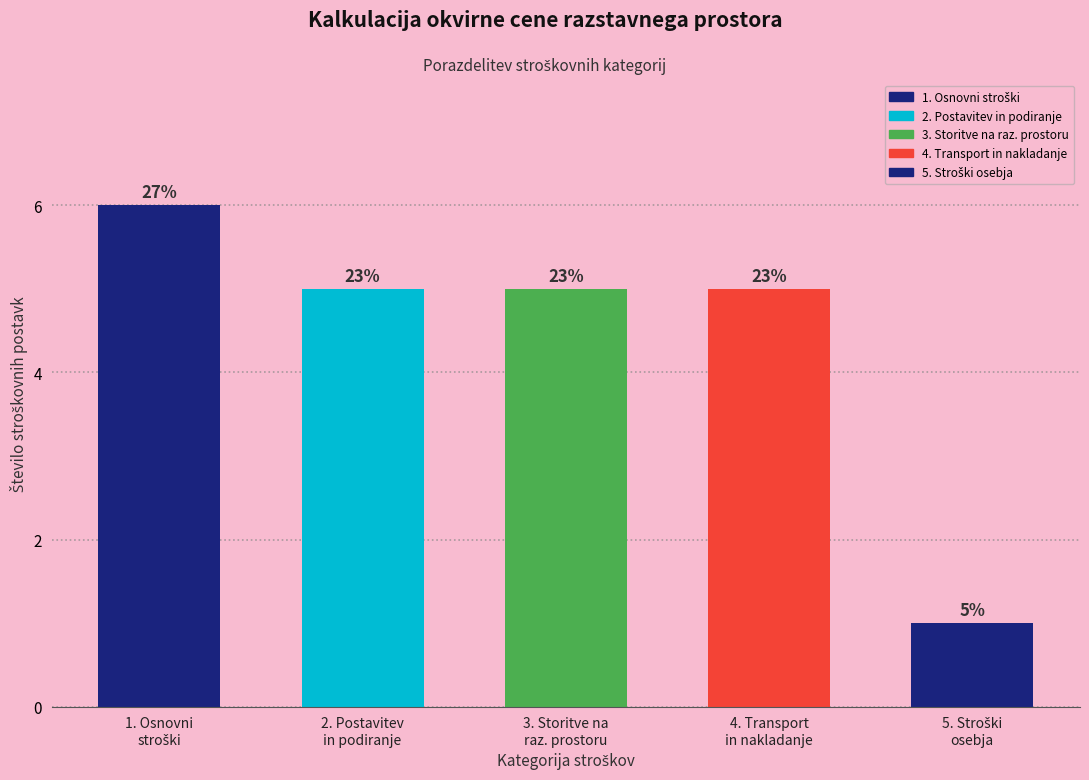

How many bars are there in total?

5